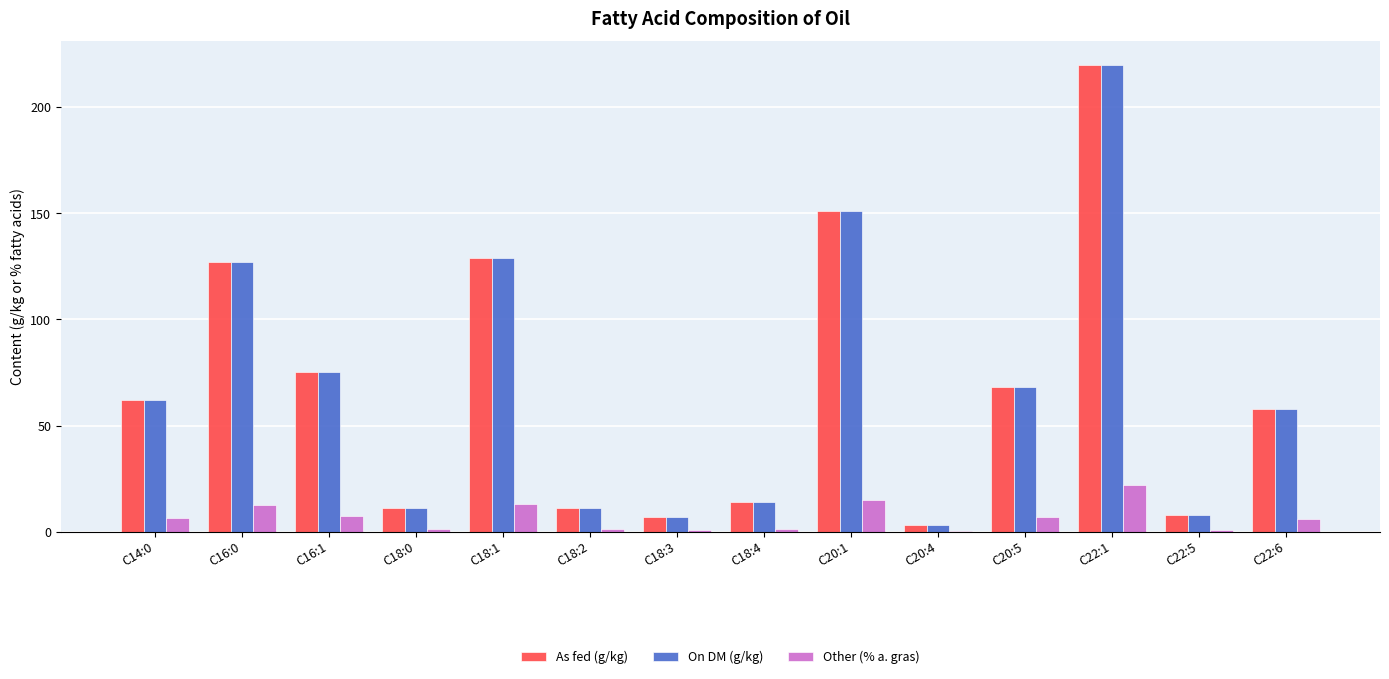

What is the sum of all On DM (g/kg) values?

944.0